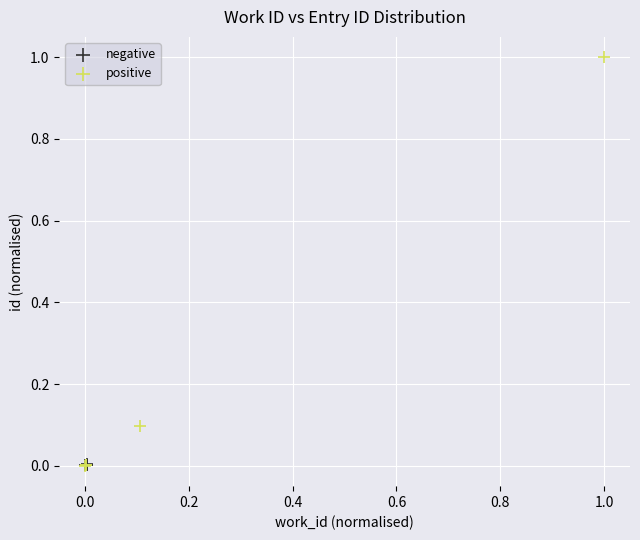

Which series has the largest Y range (max minus min)?

positive